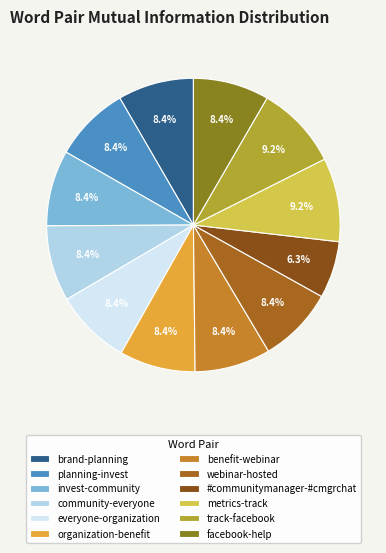

Is there any slice that represents more than half of the pie?

No